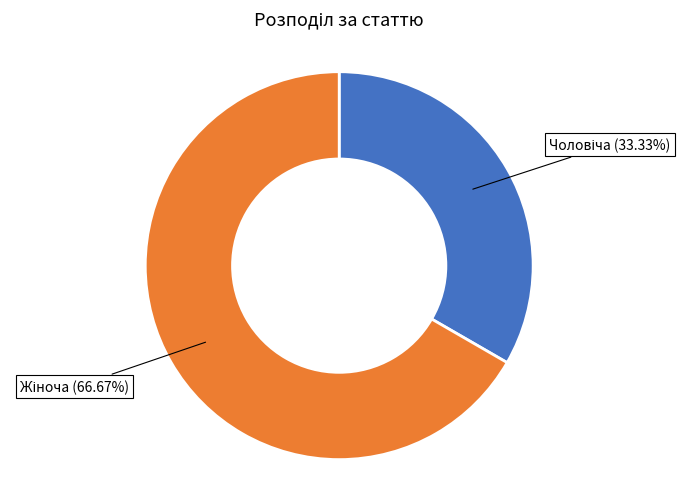

To the nearest percent, what is the difference between the largest and smallest slice percentages?

33%